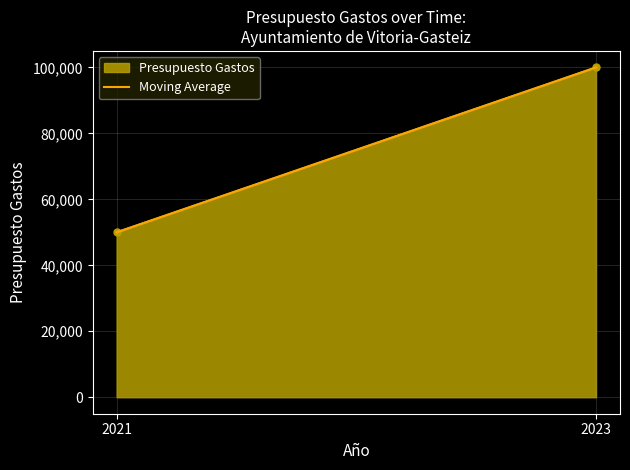

Reading left to right, extract all data points from this chart.

50000	100000